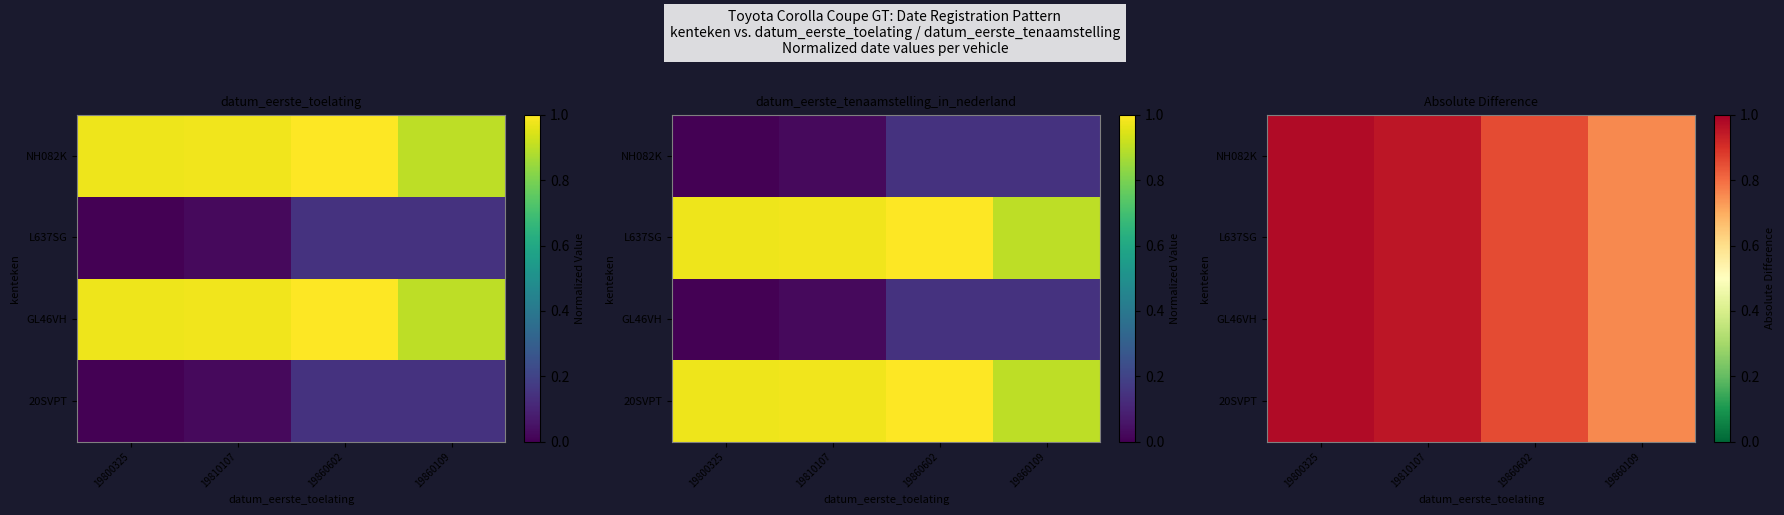

At which category does the chart reach its peak across all series?

19800325